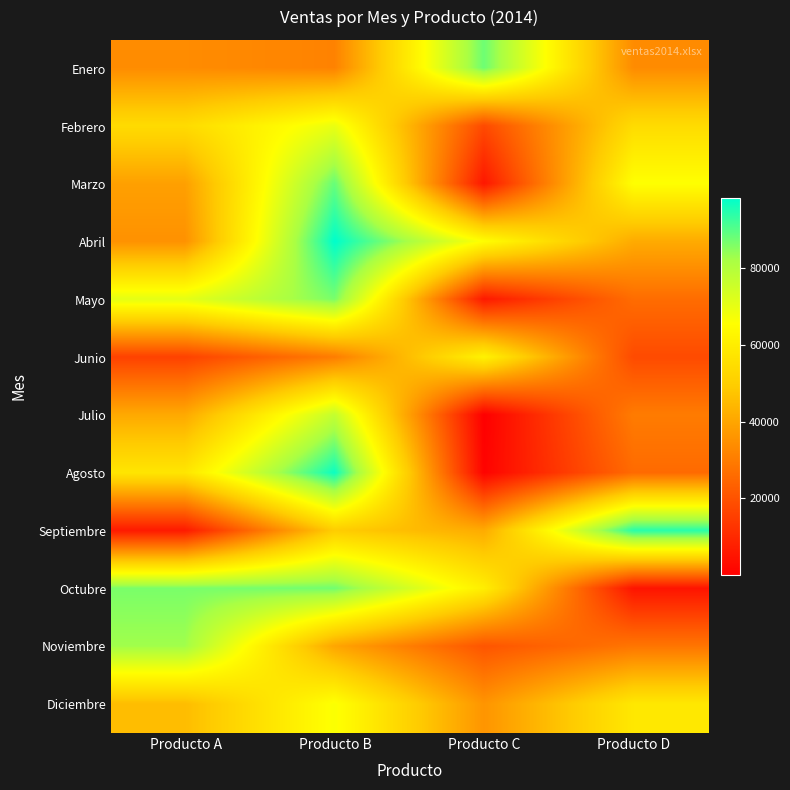

What is the greatest value displayed?

98265